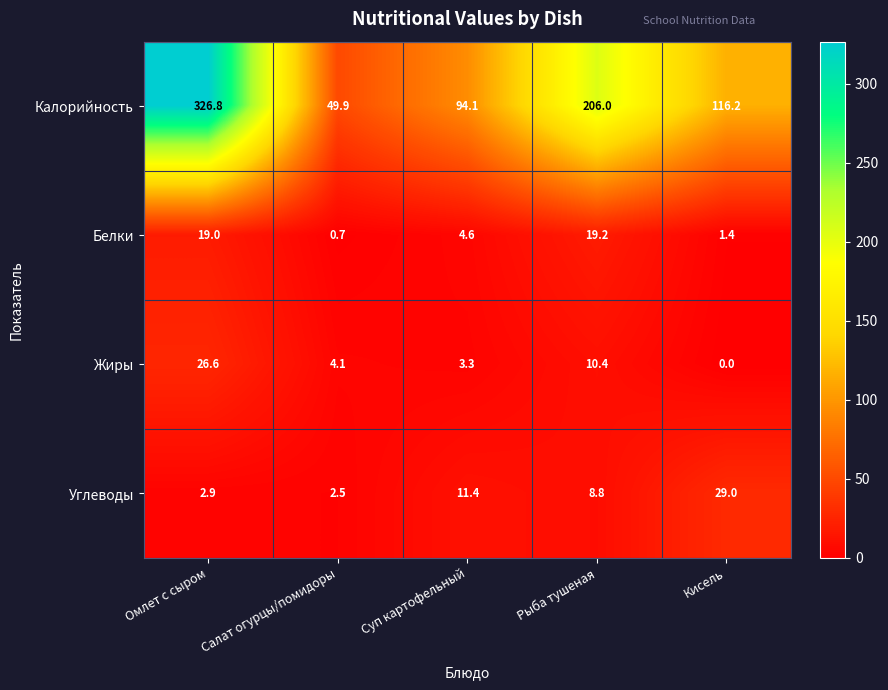

Which label corresponds to the smallest value in the chart?

Кисель